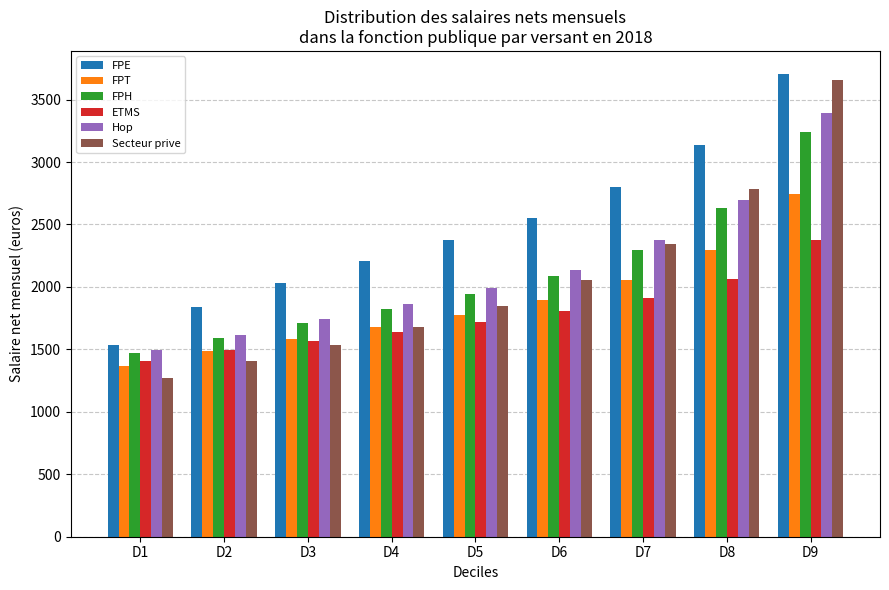

Rank the categories by Secteur prive value from lowest to highest.

D1, D2, D3, D4, D5, D6, D7, D8, D9